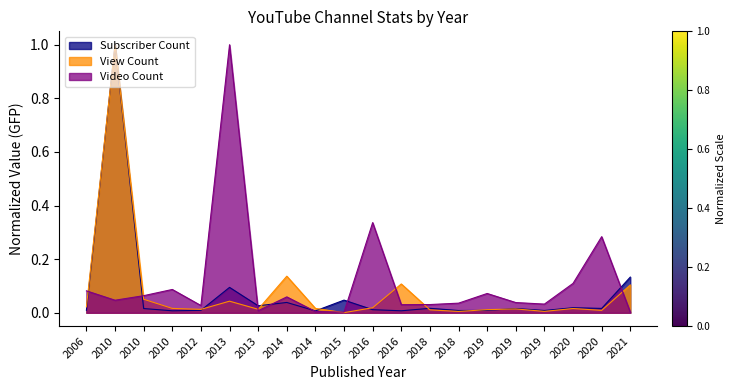

Reading left to right, what are all the values shown in this chart?

Subscriber Count: 2006=0.0	2010=1.0	2010=0.0	2010=0.0	2012=0.0	2013=0.1	2013=0.0	2014=0.0	2014=0.0	2015=0.0	2016=0.0	2016=0.0	2018=0.0	2018=0.0	2019=0.0	2019=0.0	2019=0.0	2020=0.0	2020=0.0	2021=0.1
View Count: 2006=0.0	2010=1.0	2010=0.1	2010=0.0	2012=0.0	2013=0.0	2013=0.0	2014=0.1	2014=0.0	2015=0.0	2016=0.0	2016=0.1	2018=0.0	2018=0.0	2019=0.0	2019=0.0	2019=0.0	2020=0.0	2020=0.0	2021=0.1
Video Count: 2006=0.1	2010=0.0	2010=0.1	2010=0.1	2012=0.0	2013=1.0	2013=0.0	2014=0.1	2014=0.0	2015=0.0	2016=0.3	2016=0.0	2018=0.0	2018=0.0	2019=0.1	2019=0.0	2019=0.0	2020=0.1	2020=0.3	2021=0.0